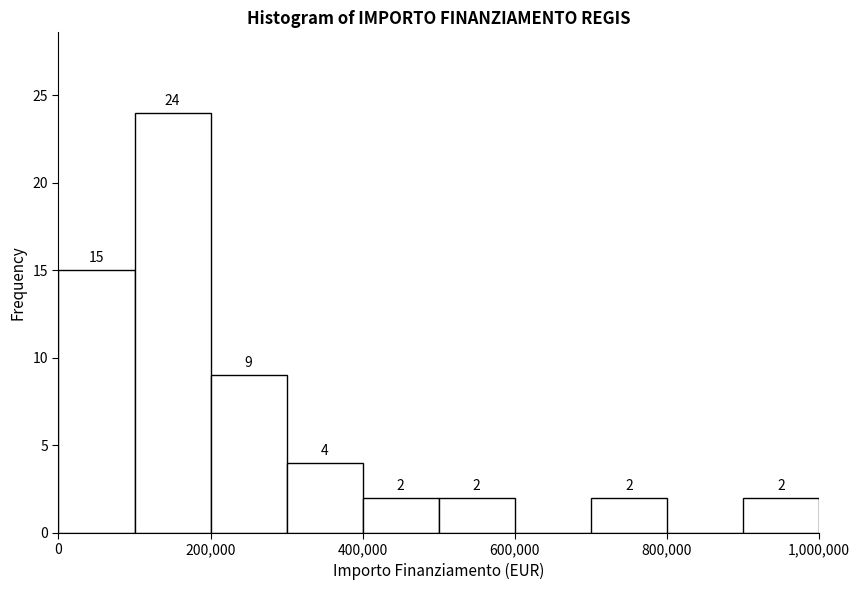

Over which range of the x-axis is the bar tallest?

100000 to 200000